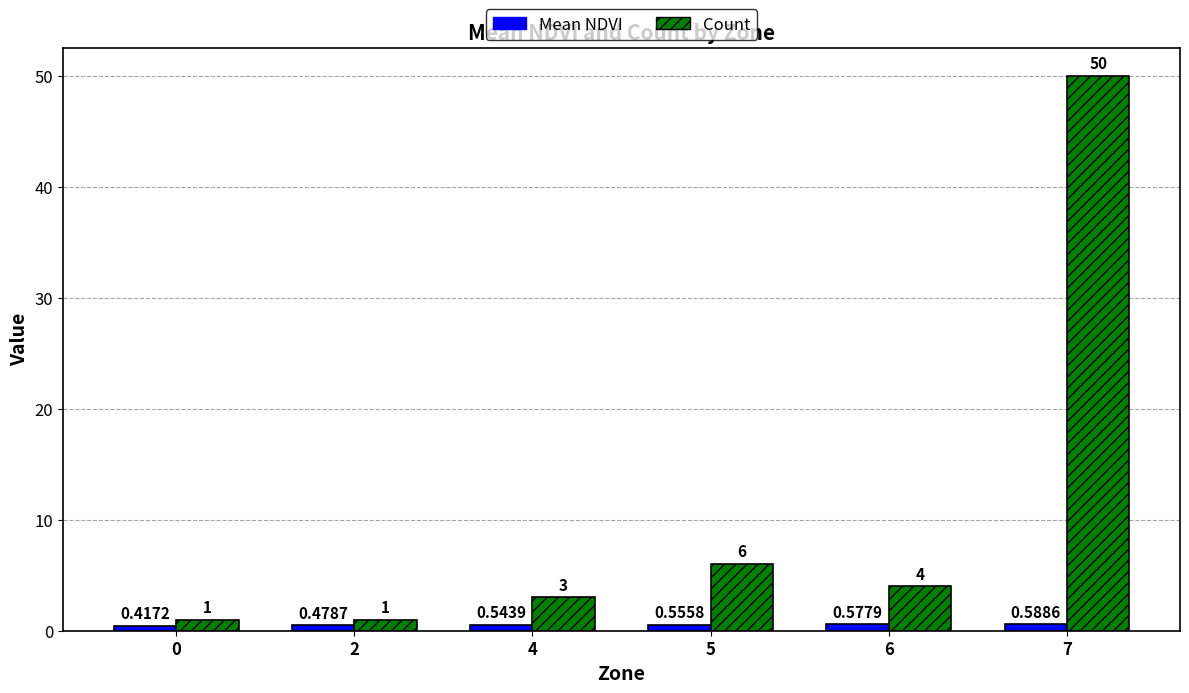

What is the average value of the Count series?

10.8